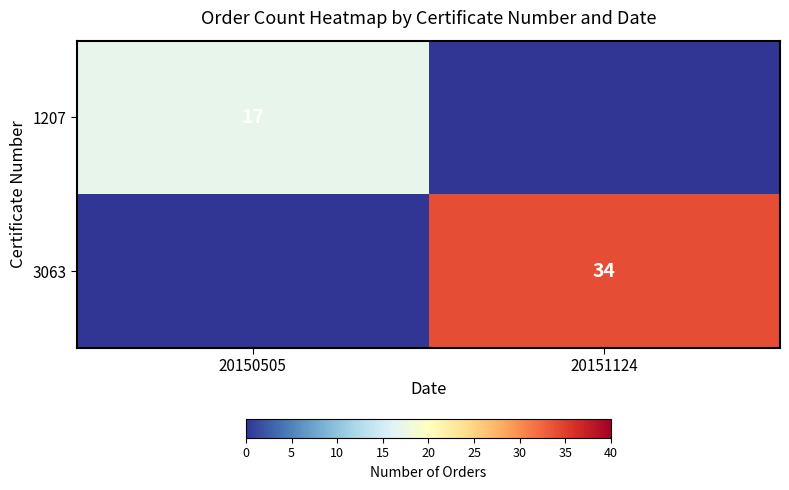

The value of 1207 at 20150505 is 27. True or false?

False